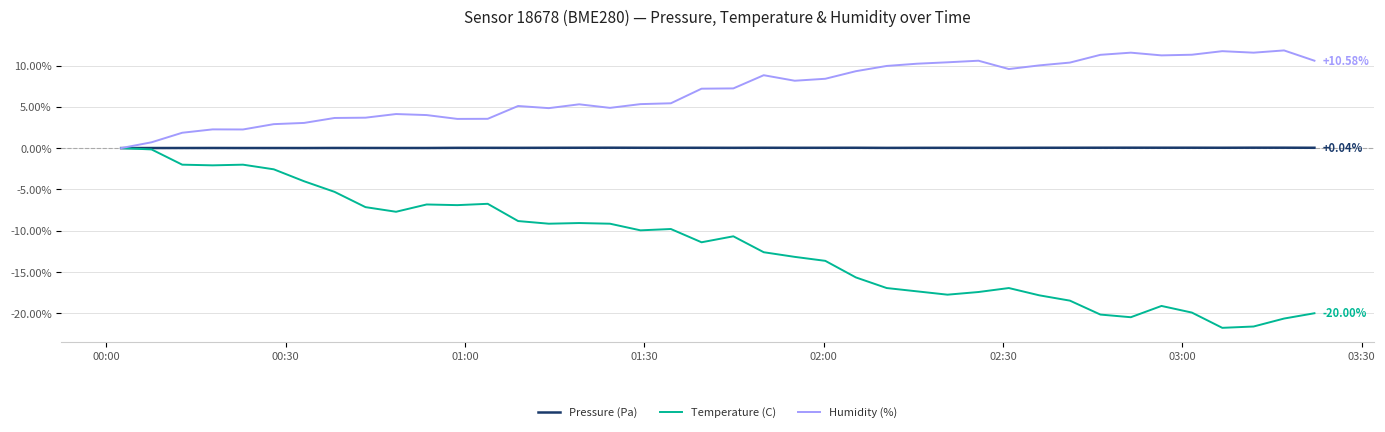

True or false: Temperature (C) has more than 2 interior local peaks.

True